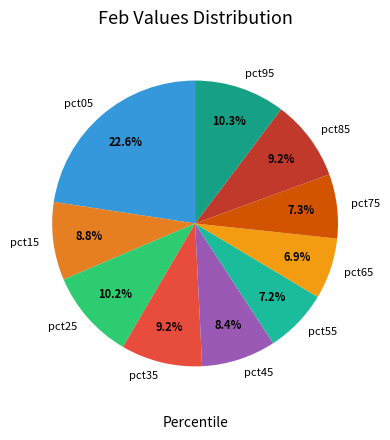

Which category has the biggest portion of the pie?

pct05